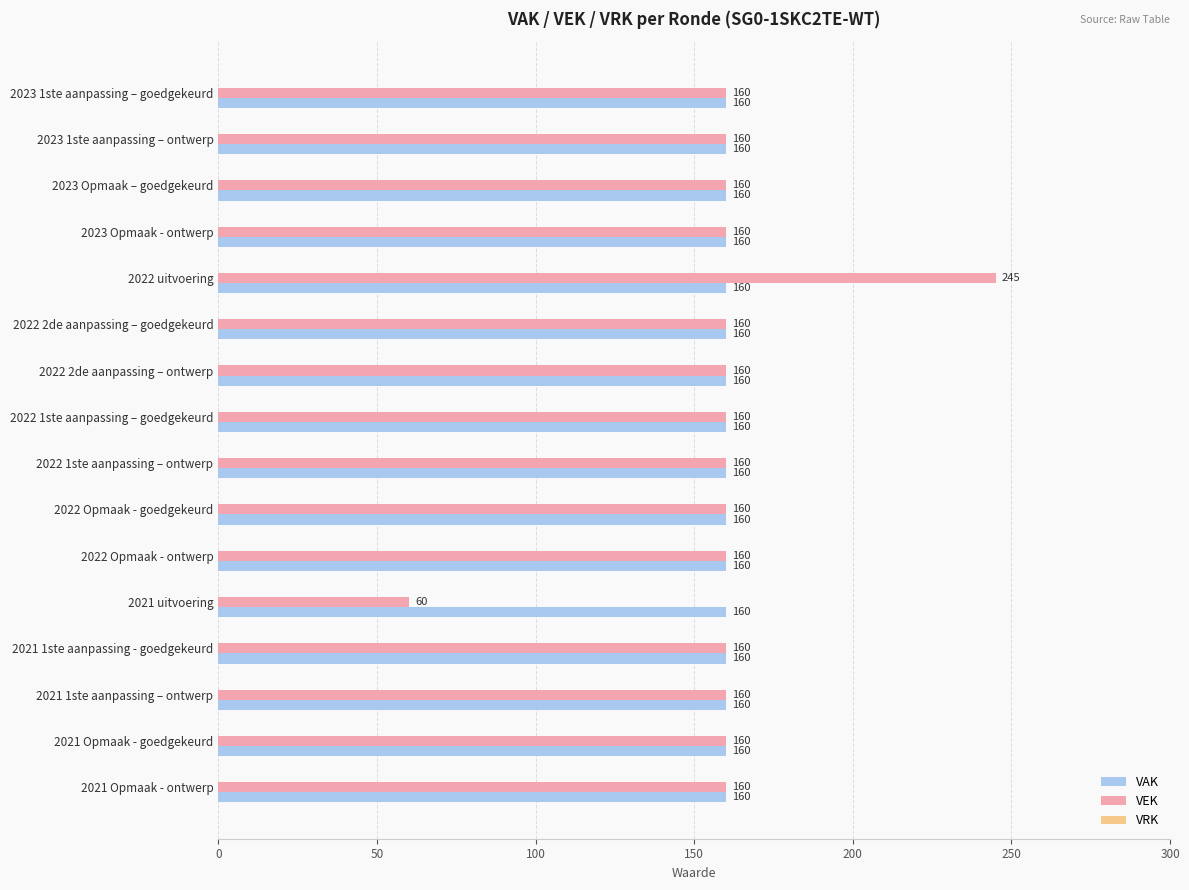

Read the VAK value at 2023 Opmaak – goedgekeurd.

160